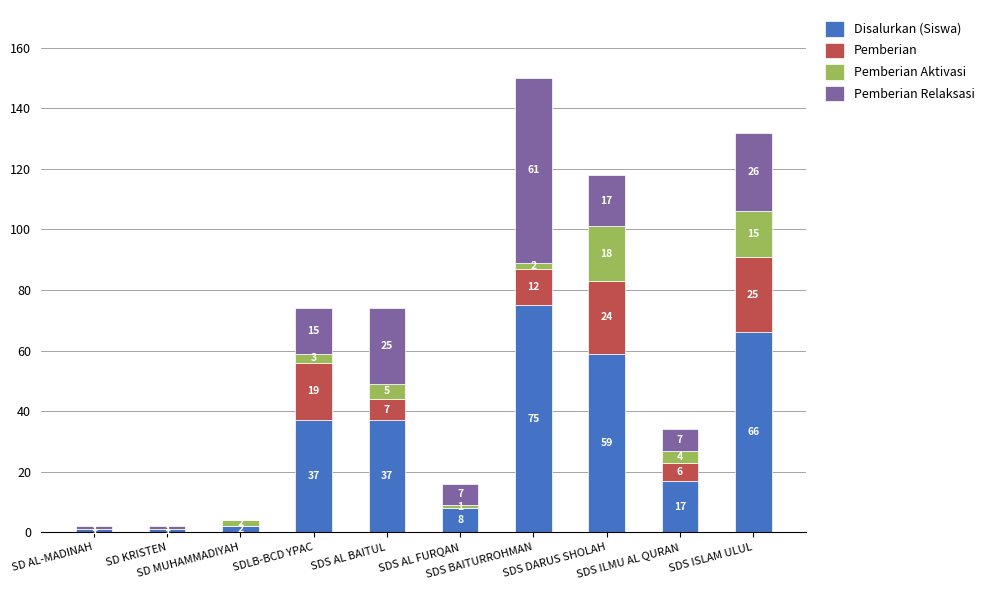

Is it true that Disalurkan (Siswa) equals 54 at SDLB-BCD YPAC?

False